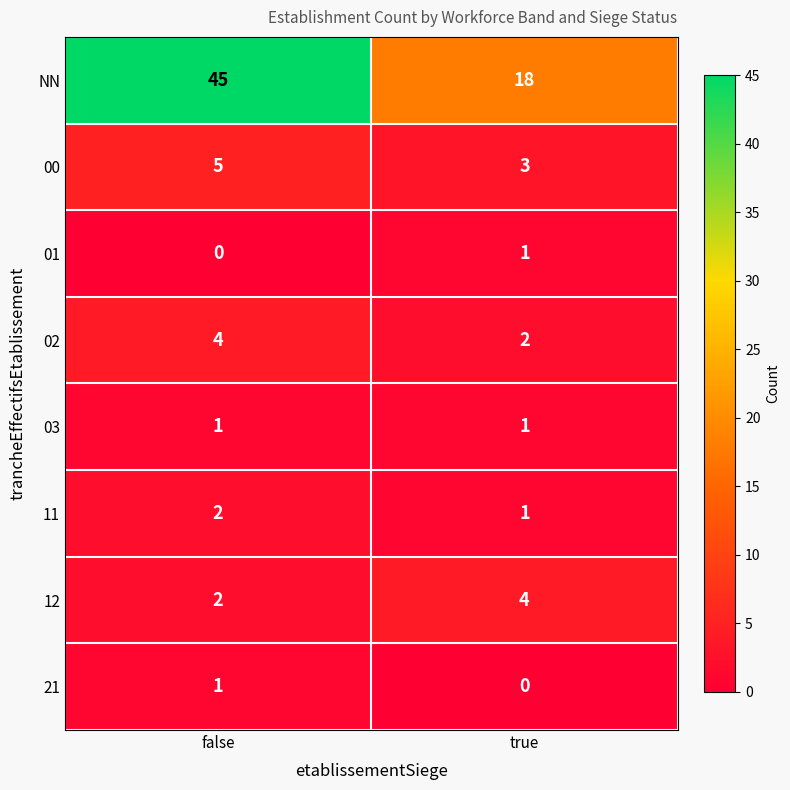

Rank the categories by 00 value from highest to lowest.

false, true